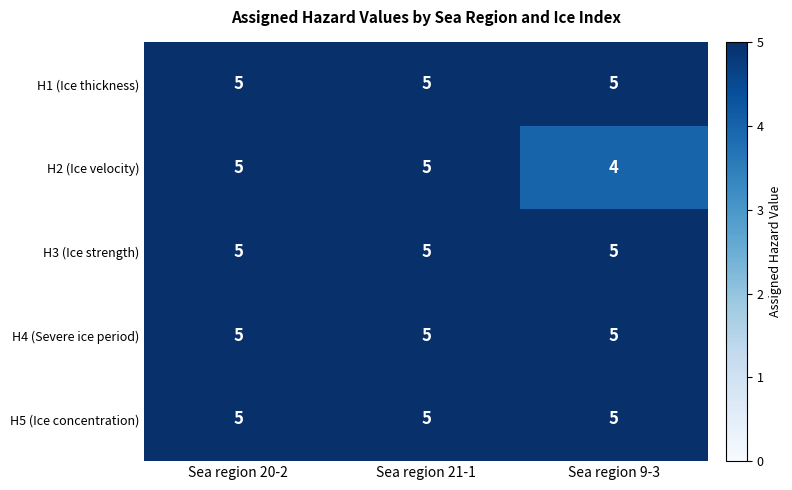

Which series has the widest spread of values?

H2 (Ice velocity)